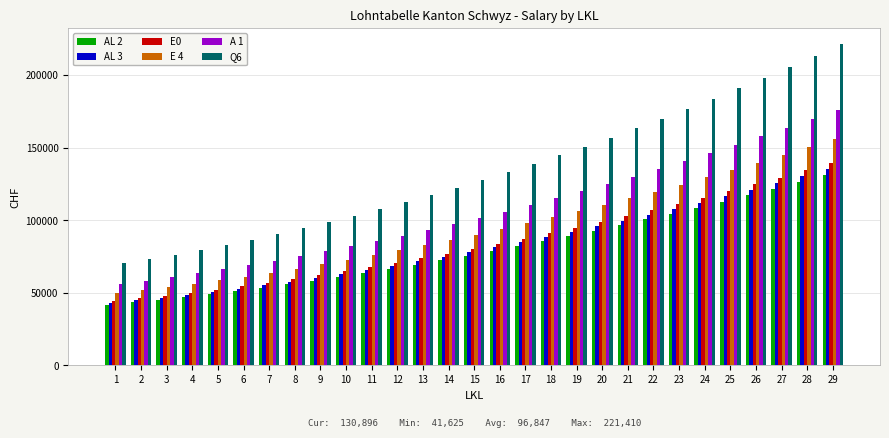

Count the number of data series in this chart.

6